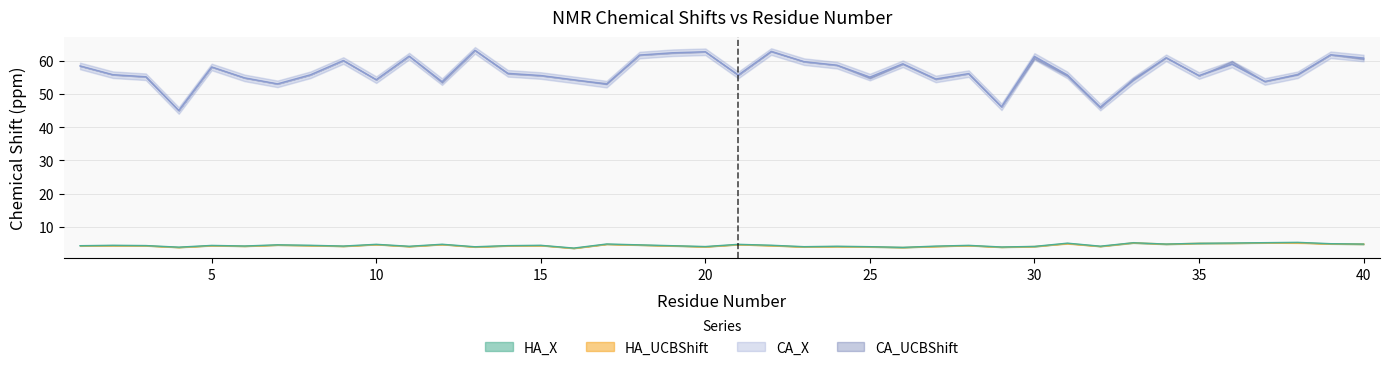

At which category is the sum across all series the highest?

22